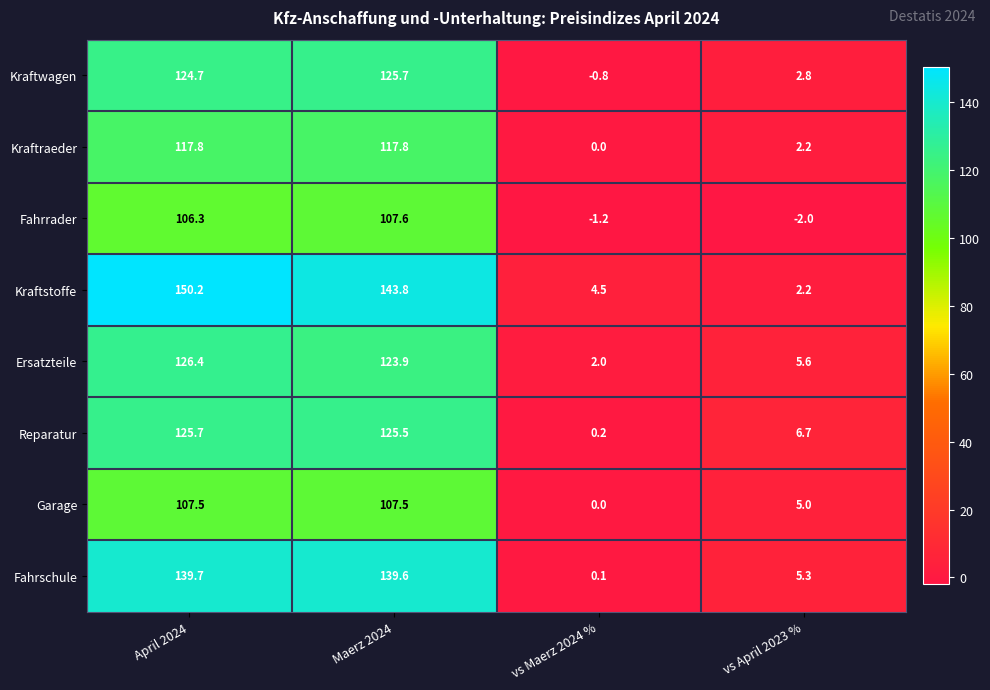

The value of Fahrrader at Maerz 2024 is 156.5. True or false?

False